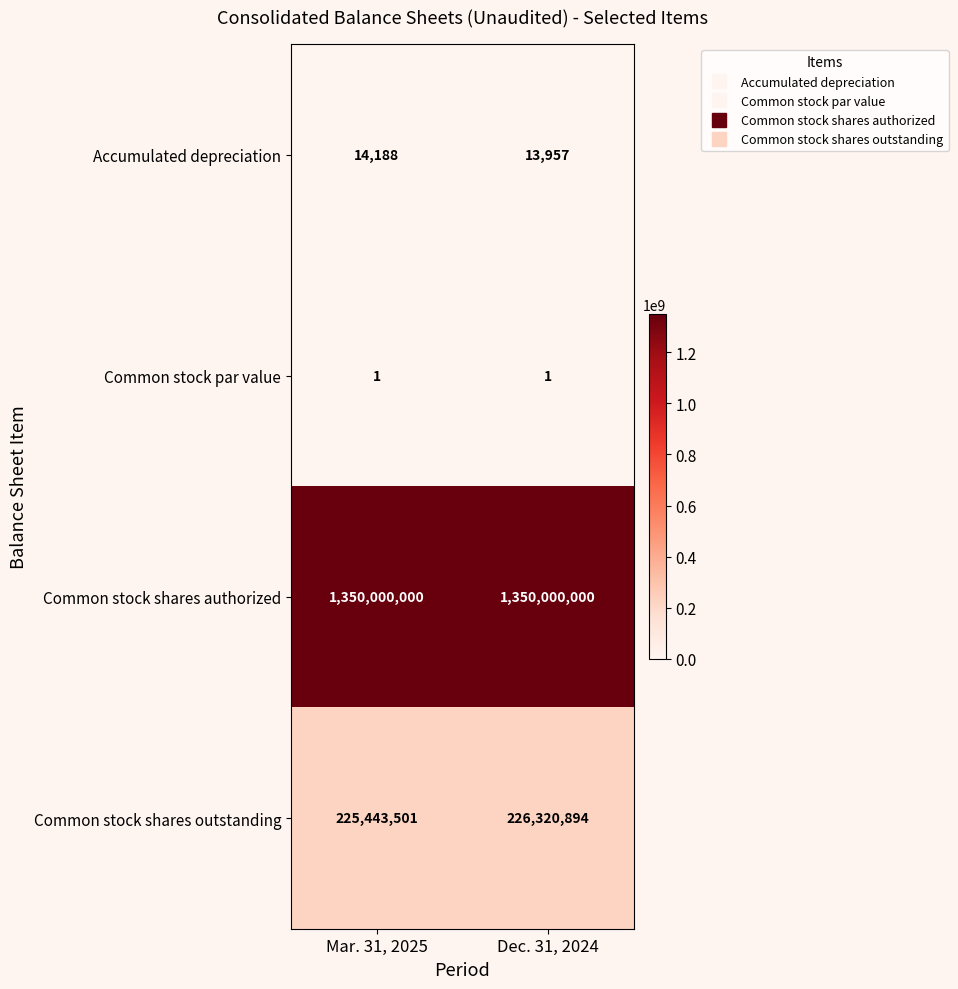

True or false: Common stock shares outstanding has a value of 225443501 at Mar. 31, 2025.

True